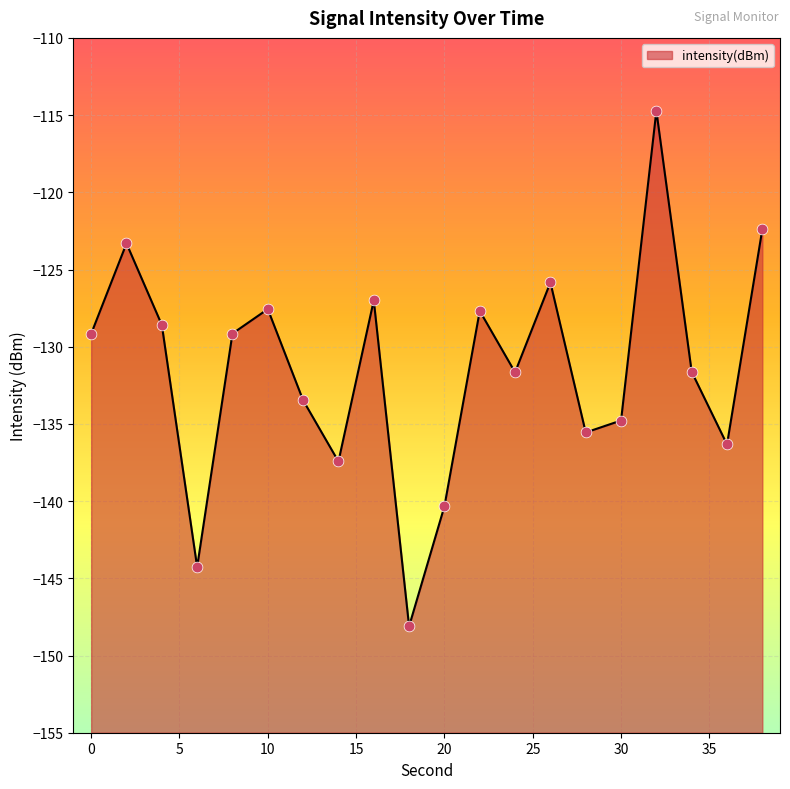

Between 20 and 16, which is larger?

16